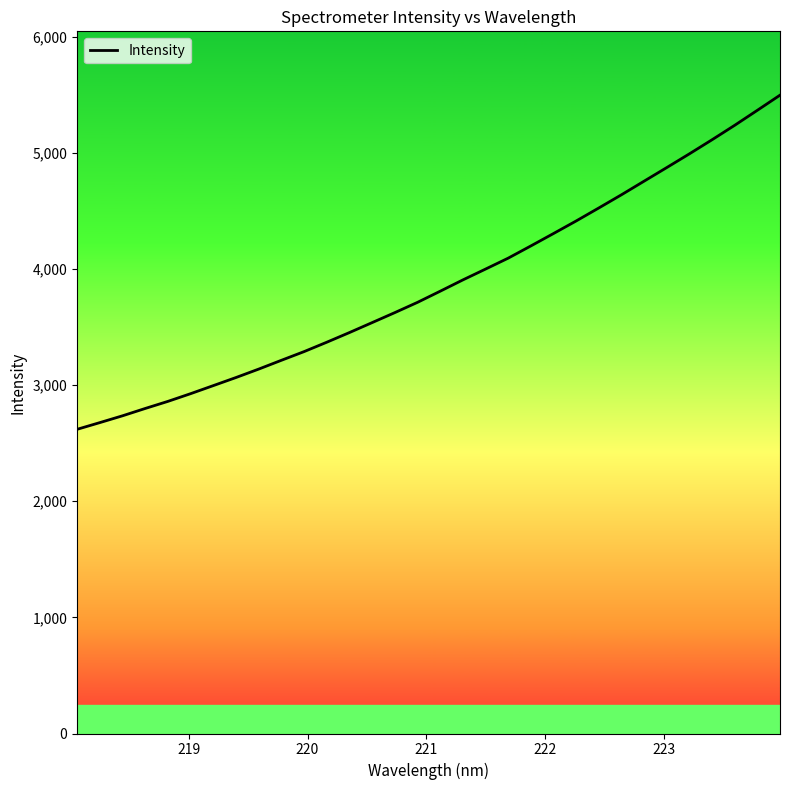

What is the smallest value displayed?

2619.2